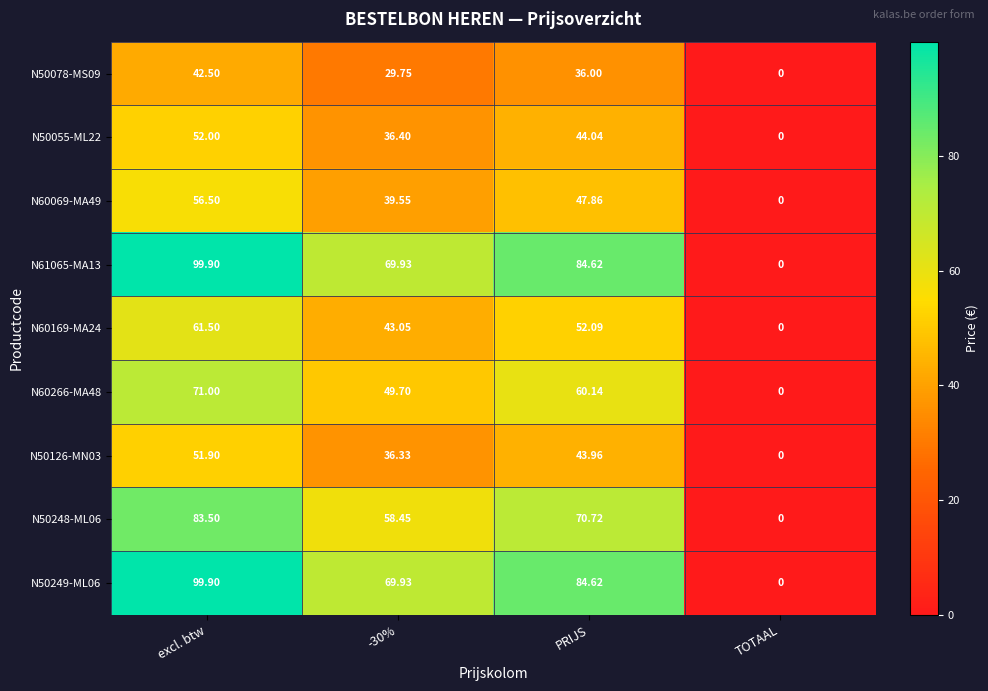

Where does the N60266-MA48 series first go above 60?

excl. btw